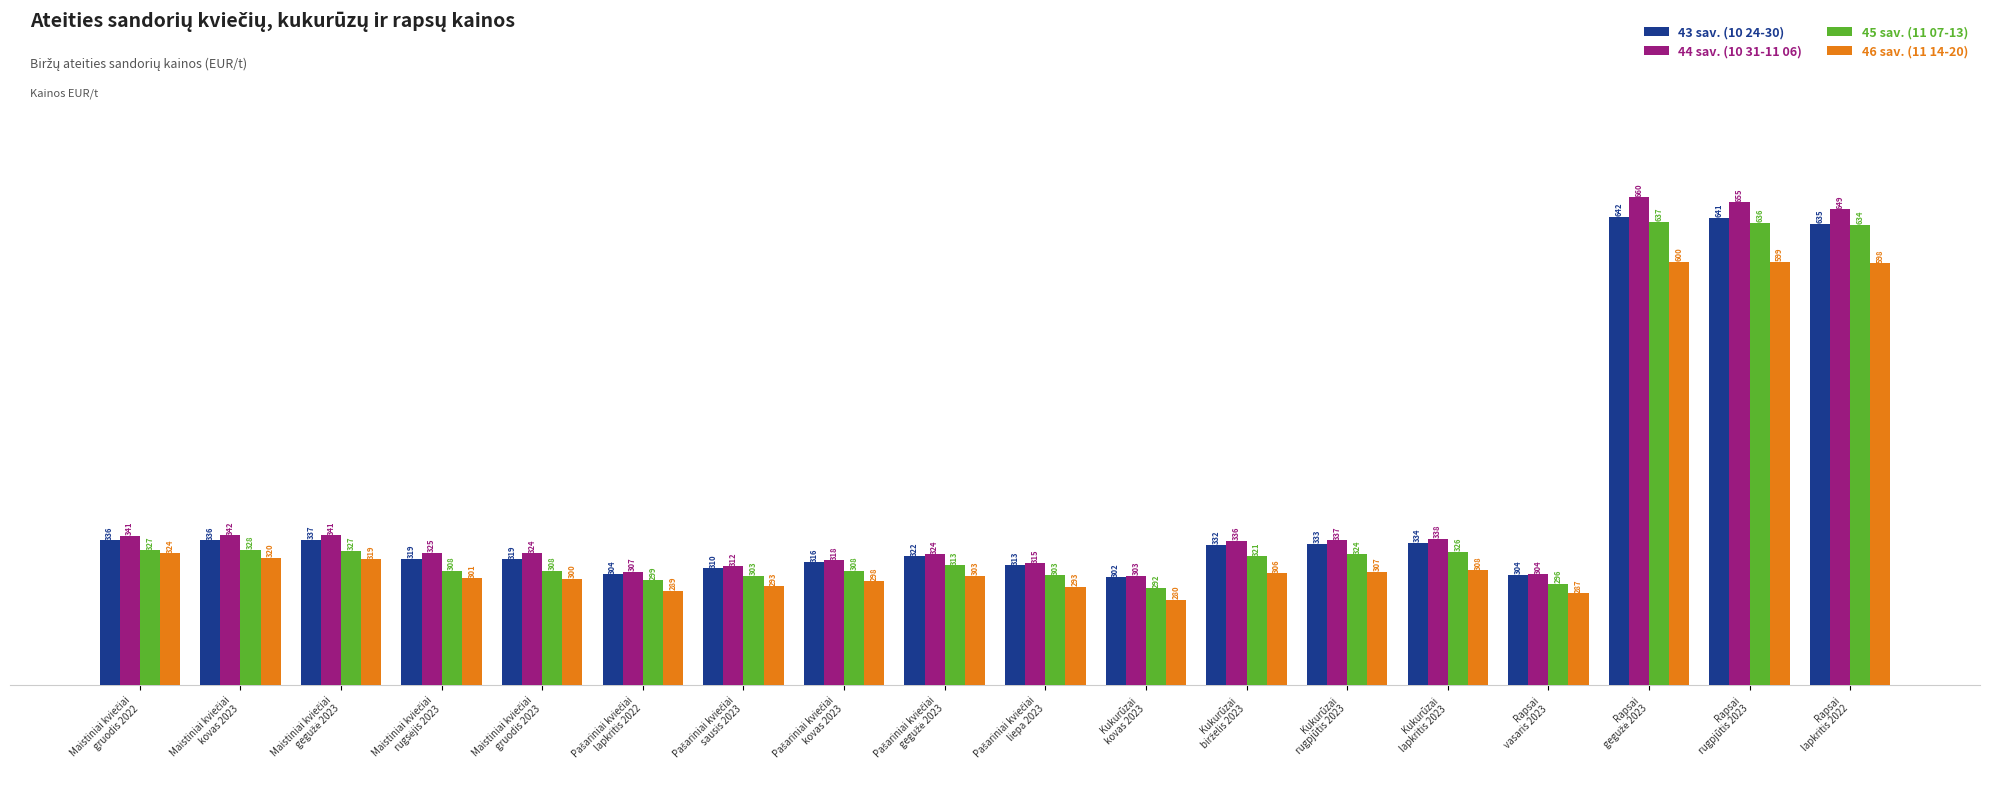

At how many categories does at least one series exceed 464?

3